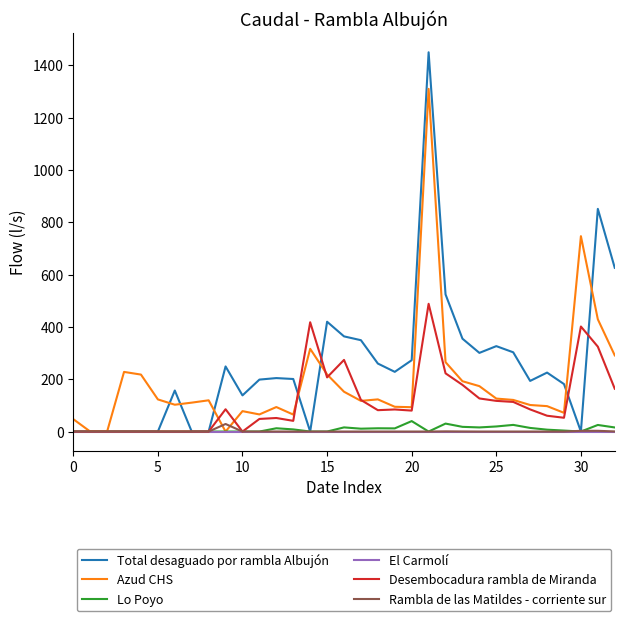

How many lines are shown in the chart?

6